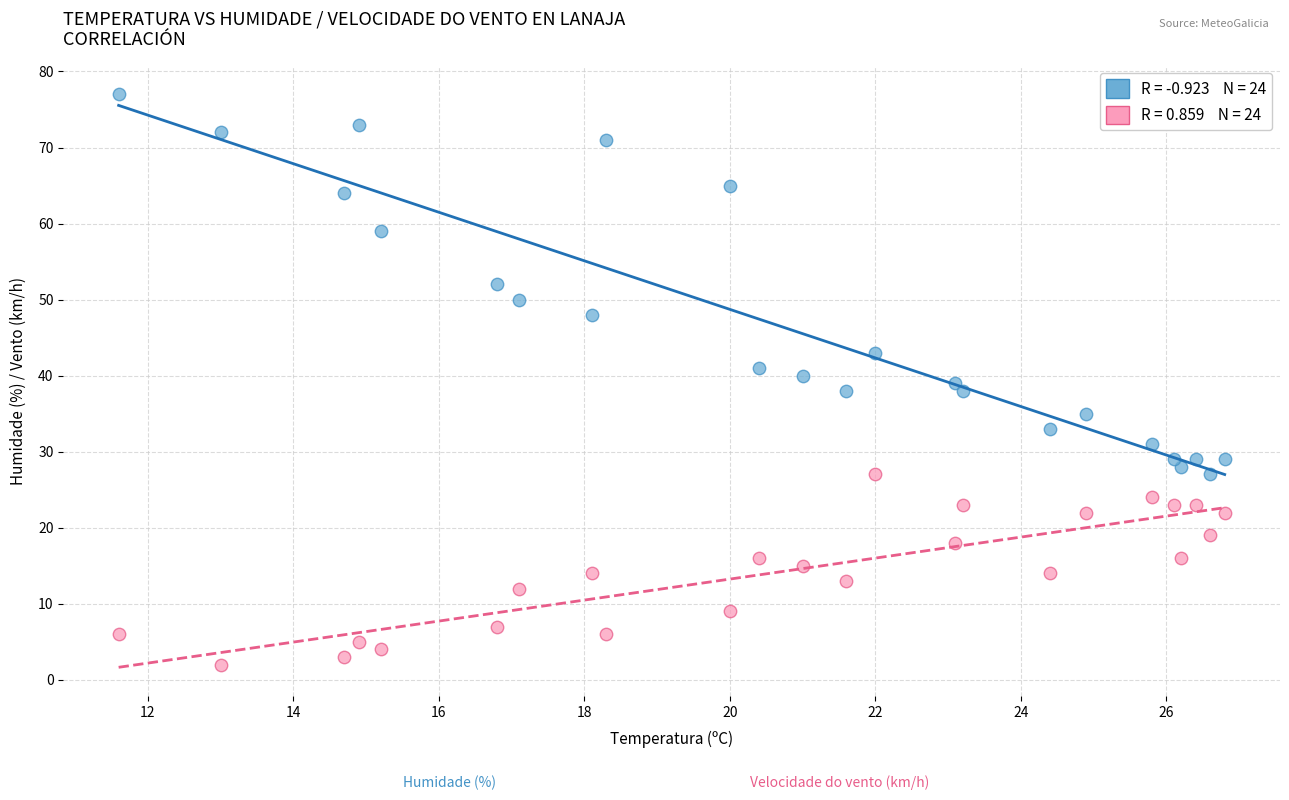

Across all data points, what is the range of Y values (max minus min)?

75